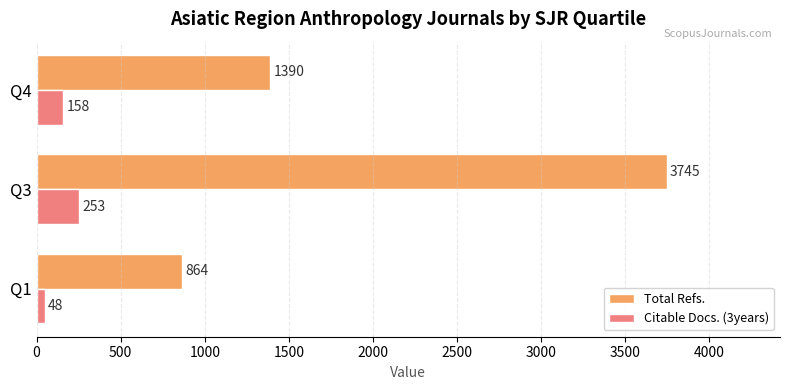

What is the total value across all series at Q1?

912